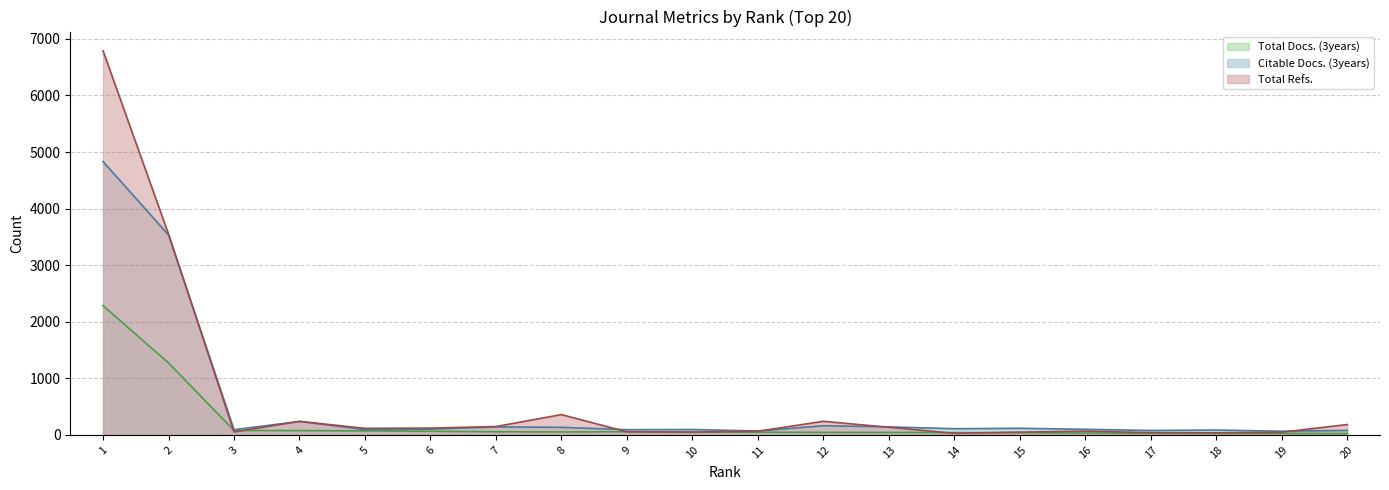

At which label does Total Refs. first exceed 116?

1